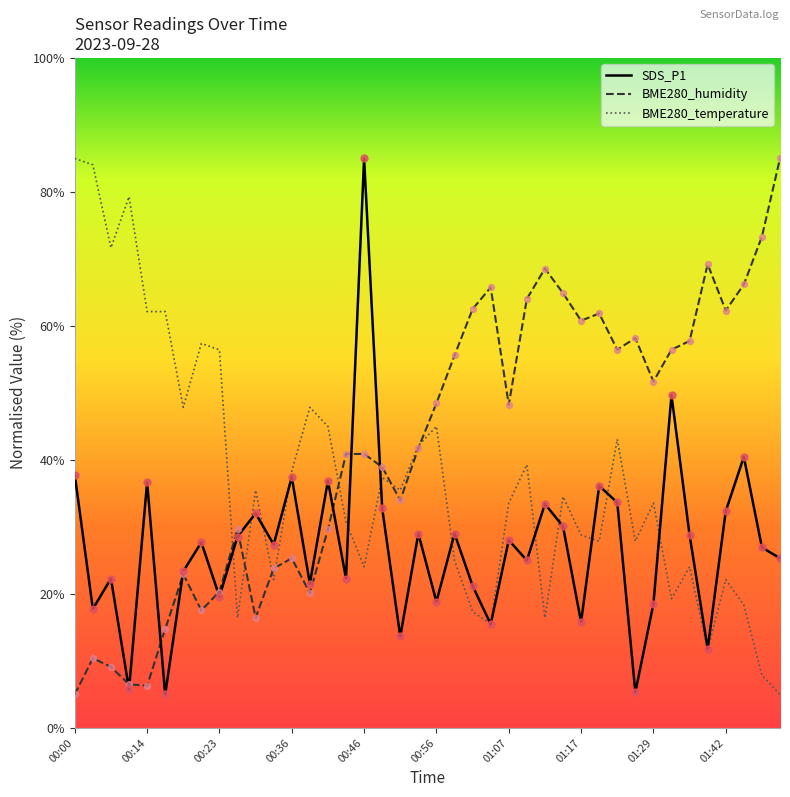

What is the greatest value displayed?

85.0